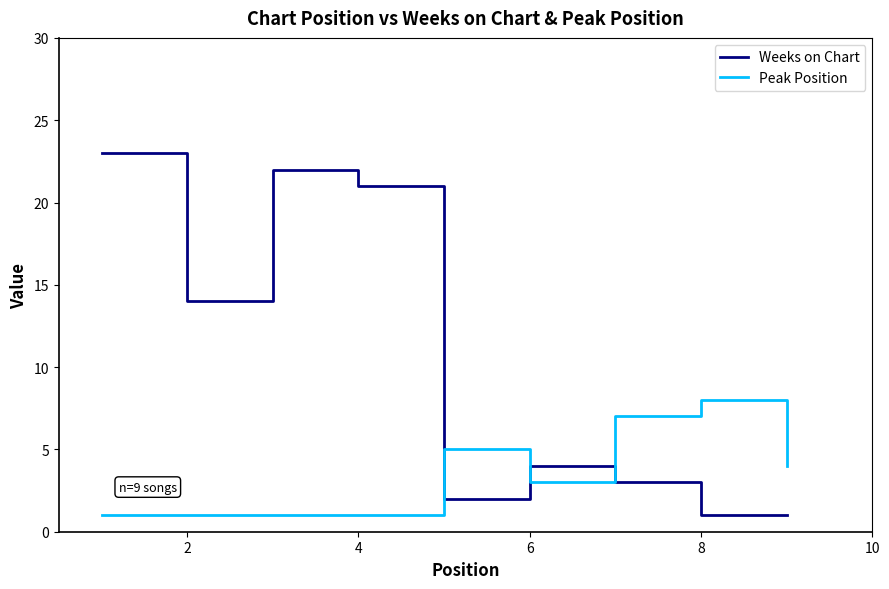

True or false: Peak Position and Weeks on Chart intersect in this chart.

True